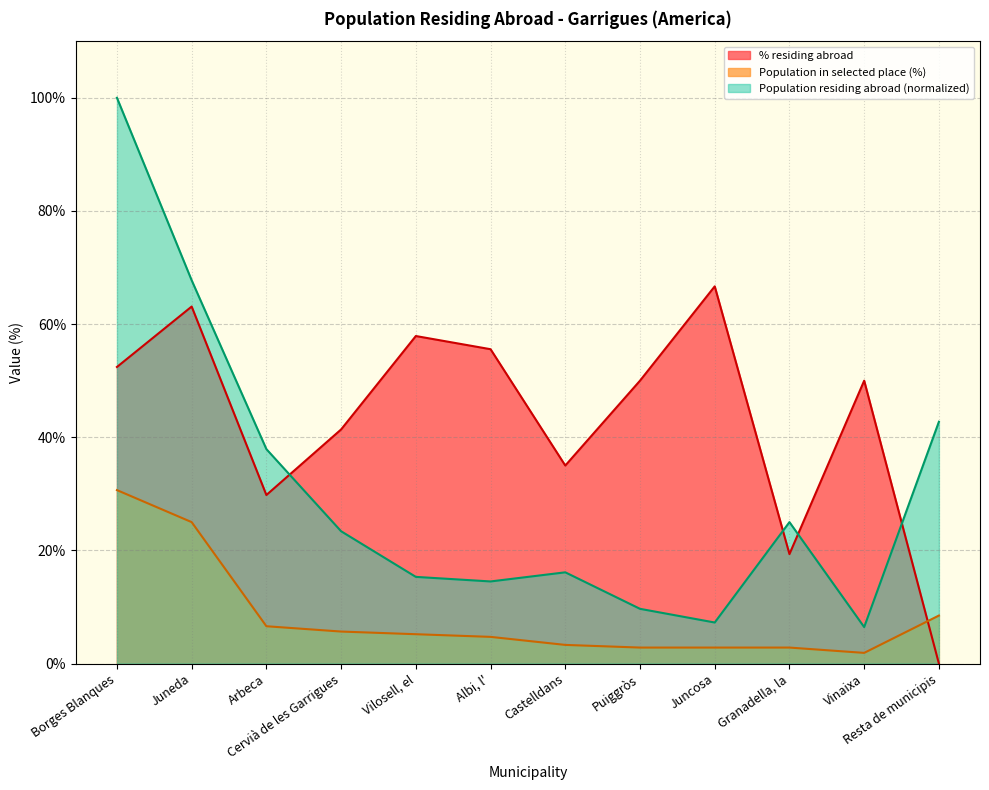

Which series has the largest range (max minus min)?

Population residing abroad (normalized)